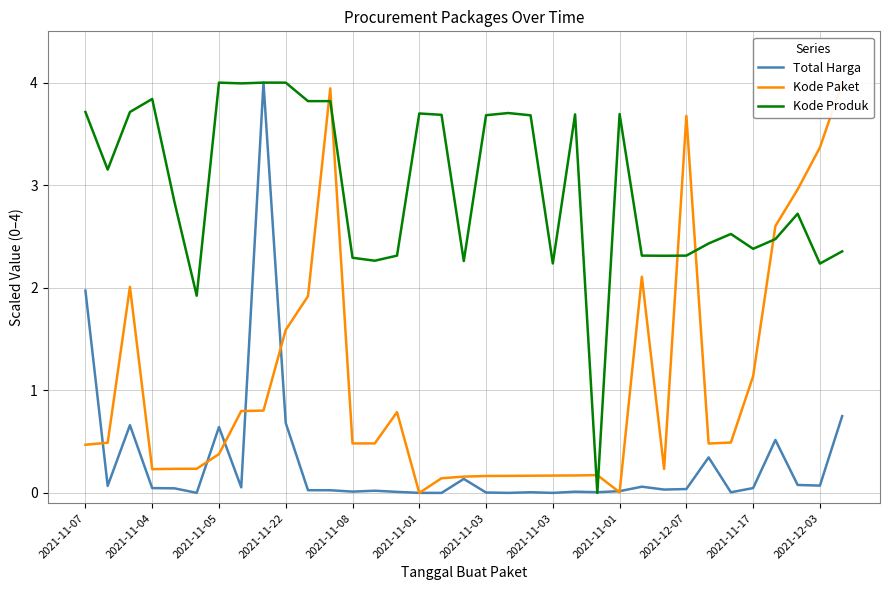

Reading left to right, what are all the values shown in this chart?

Total Harga: 2.0	0.1	0.7	0.0	0.0	0.0	0.6	0.1	4.0	0.7	0.0	0.0	0.0	0.0	0.0	0.0	0.0	0.1	0.0	0.0	0.0	0.0	0.0	0.0	0.0	0.1	0.0	0.0	0.3	0.0	0.0	0.5	0.1	0.1	0.7
Kode Paket: 0.5	0.5	2.0	0.2	0.2	0.2	0.4	0.8	0.8	1.6	1.9	3.9	0.5	0.5	0.8	0.0	0.1	0.2	0.2	0.2	0.2	0.2	0.2	0.2	0.0	2.1	0.2	3.7	0.5	0.5	1.1	2.6	3.0	3.4	4.0
Kode Produk: 3.7	3.2	3.7	3.8	2.8	1.9	4.0	4.0	4.0	4.0	3.8	3.8	2.3	2.3	2.3	3.7	3.7	2.3	3.7	3.7	3.7	2.2	3.7	0.0	3.7	2.3	2.3	2.3	2.4	2.5	2.4	2.5	2.7	2.2	2.4